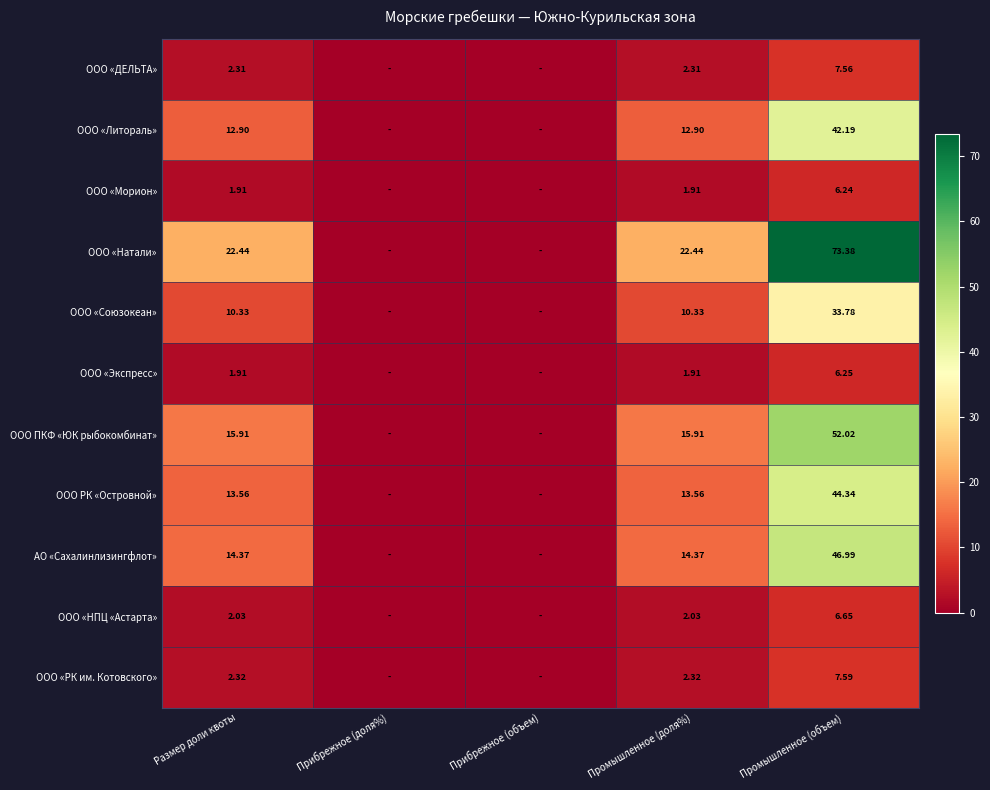

What is the spread (max minus min) of values at Промышленное (объем)?

67.1